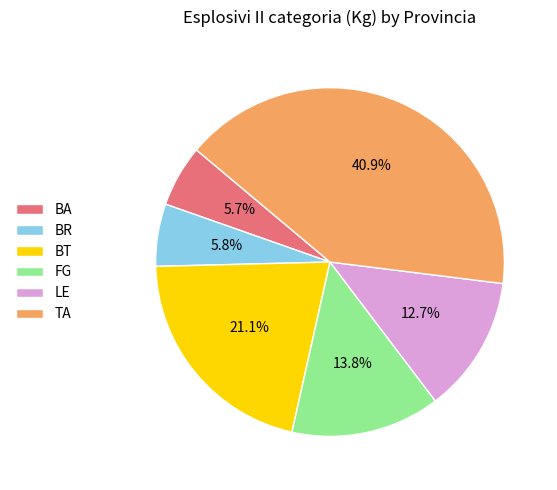

Combined, do BA and BT account for over 50%?

No